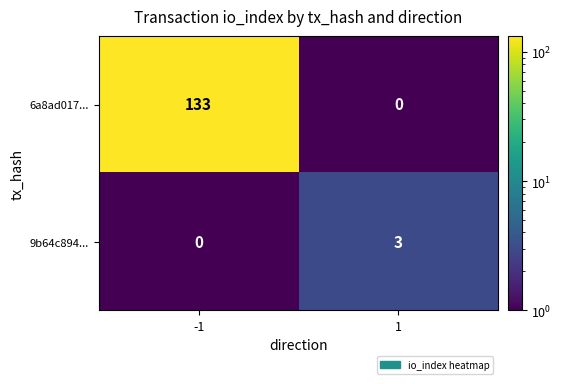

Which label corresponds to the largest value in the chart?

-1